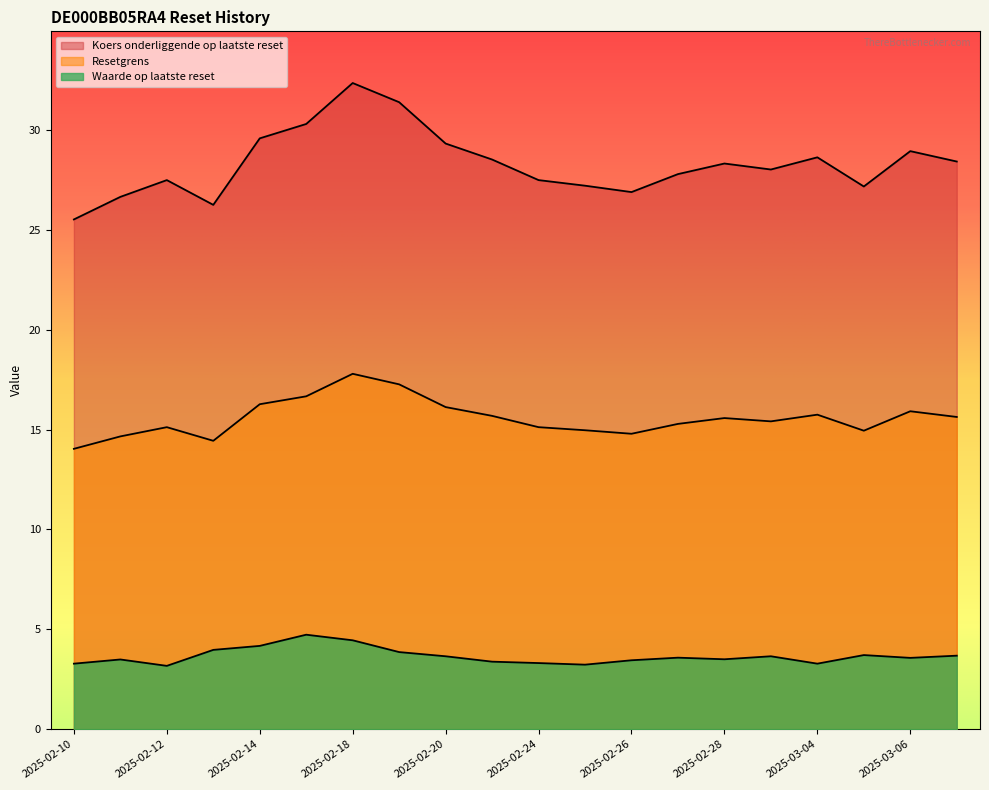

Is it true that Resetgrens equals 10.2 at 2025-02-12?

False